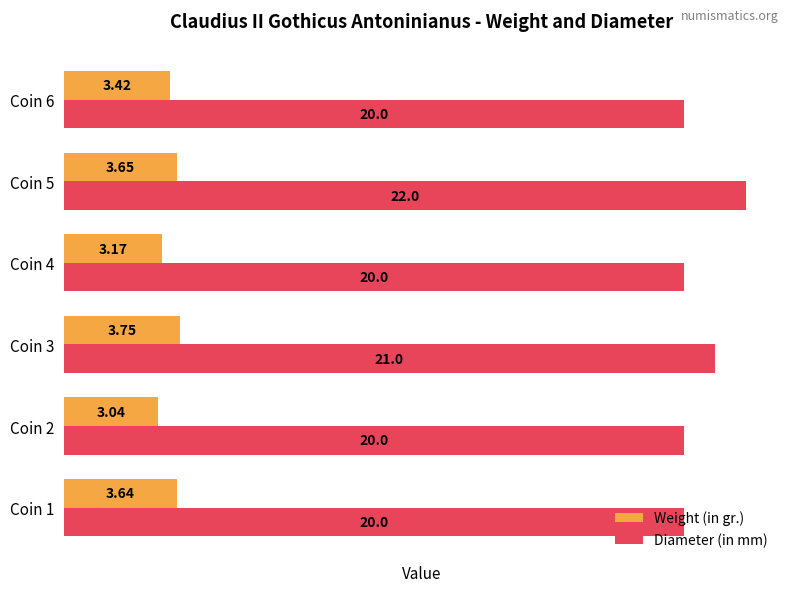

List the series in order of their overall mean, highest first.

Diameter (in mm), Weight (in gr.)